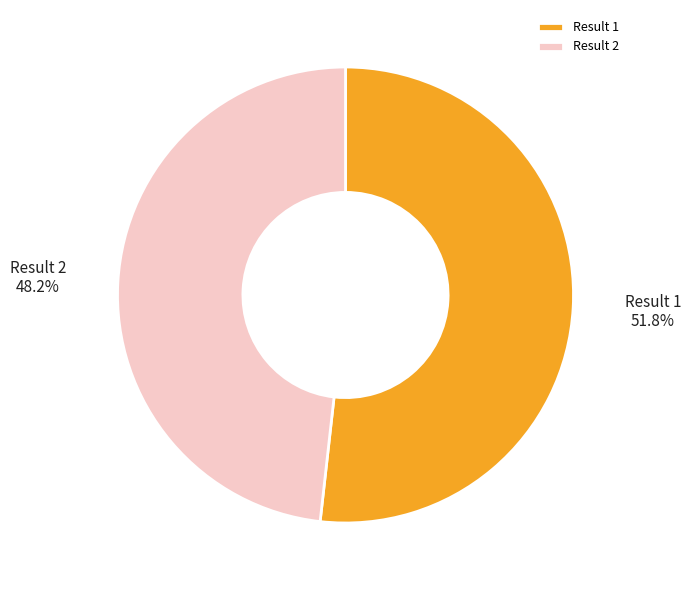

What portion of the pie excludes Result 1?

48.2%